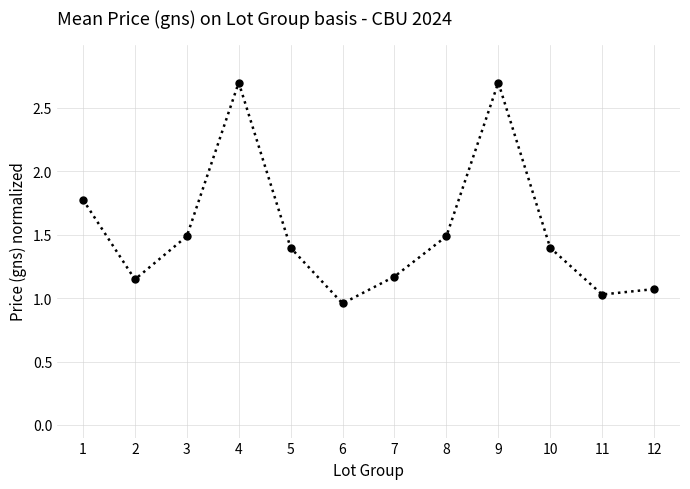

How many distinct data groups are displayed?

1